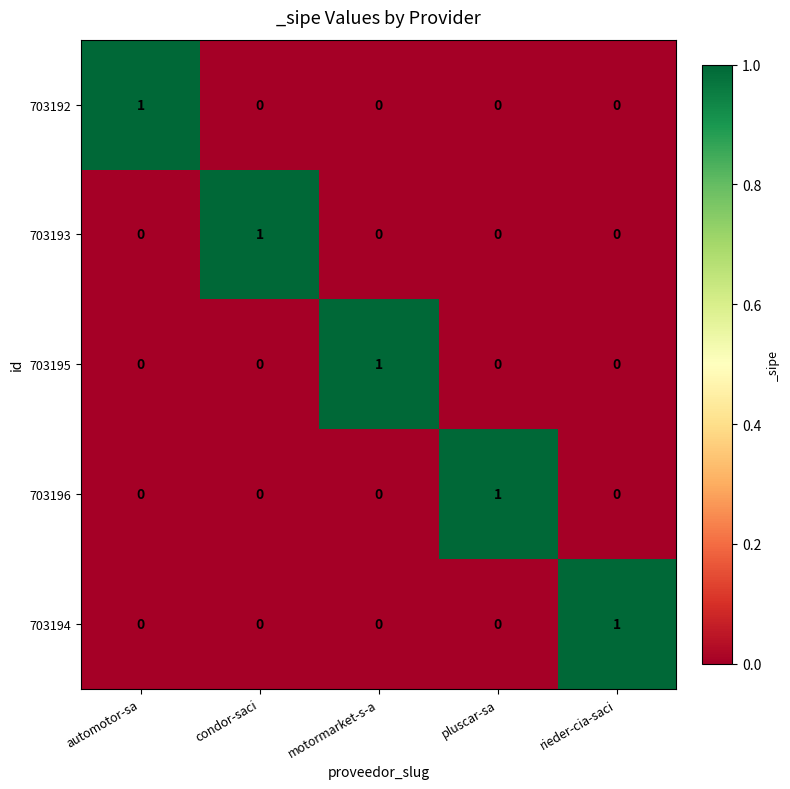

How many 703195 values are between 0 and 1?

5